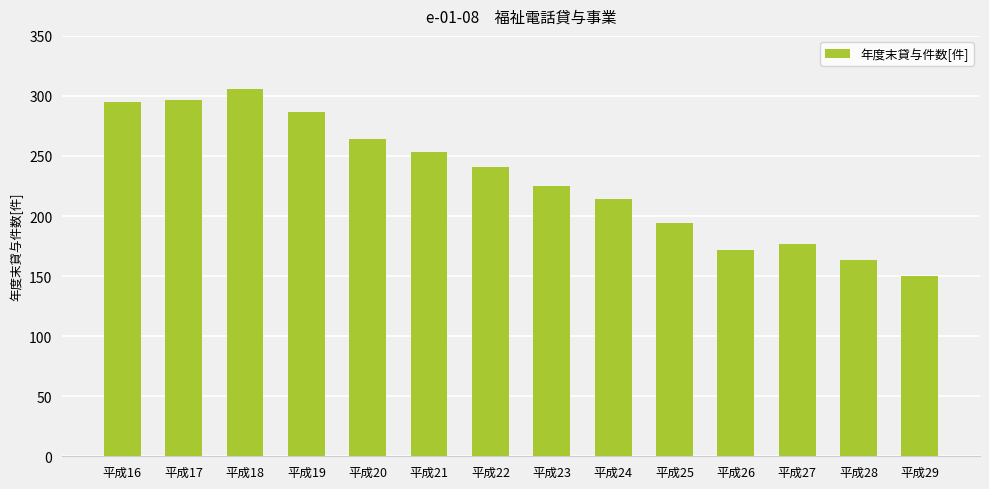

Which label corresponds to the smallest value in the chart?

平成29